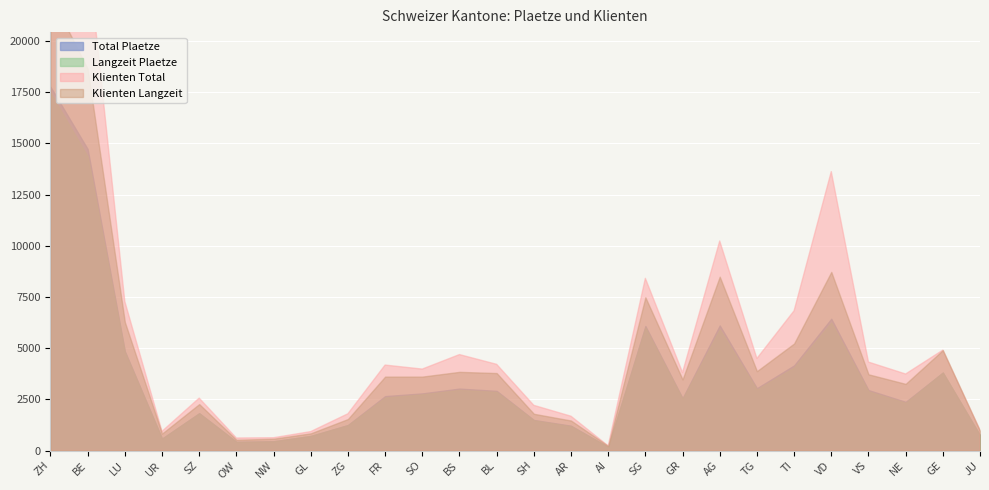

What is the label of the 26th point from the left?

JU